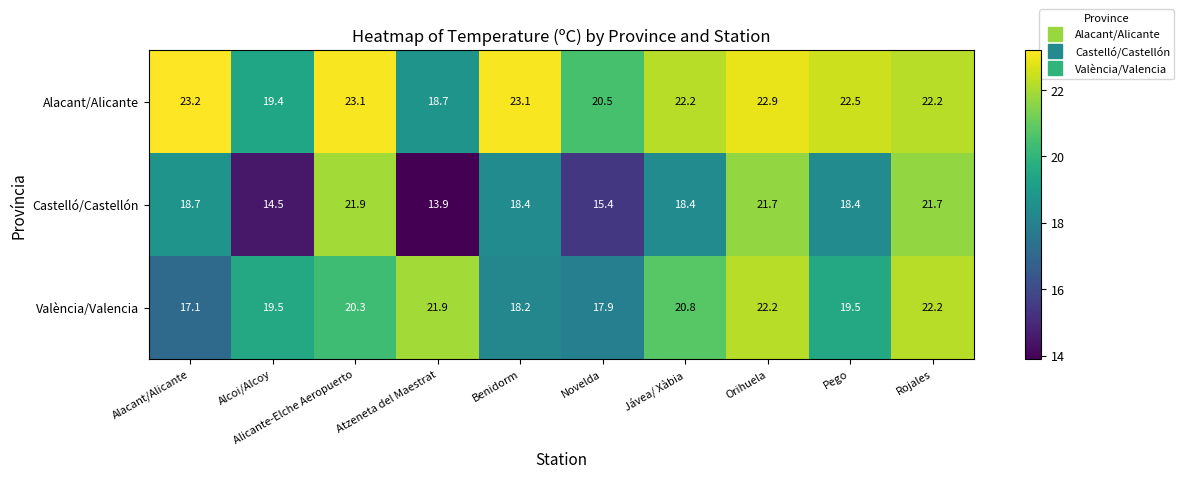

At which label is Alacant/Alicante closest to 20?

Novelda